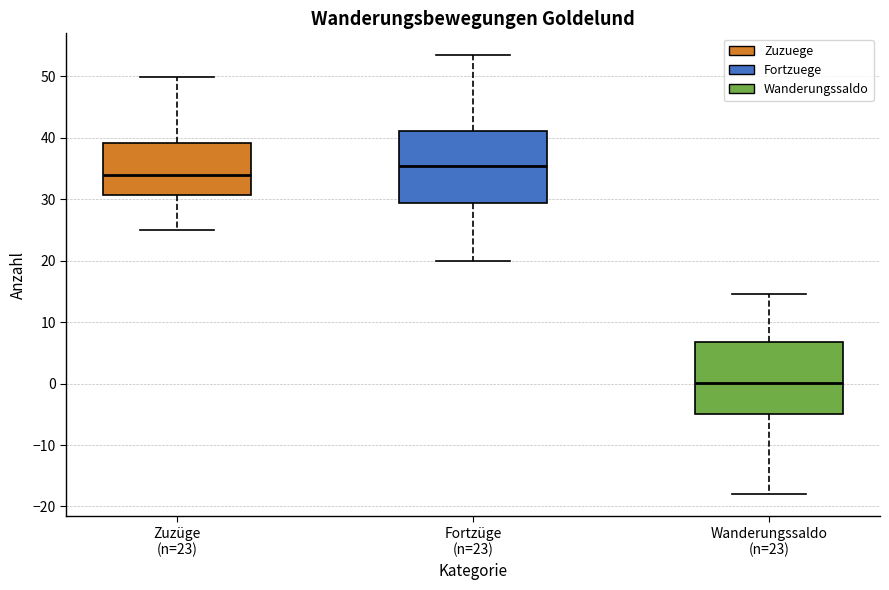

Which box's median line is the highest?

Fortzüge (n=23)